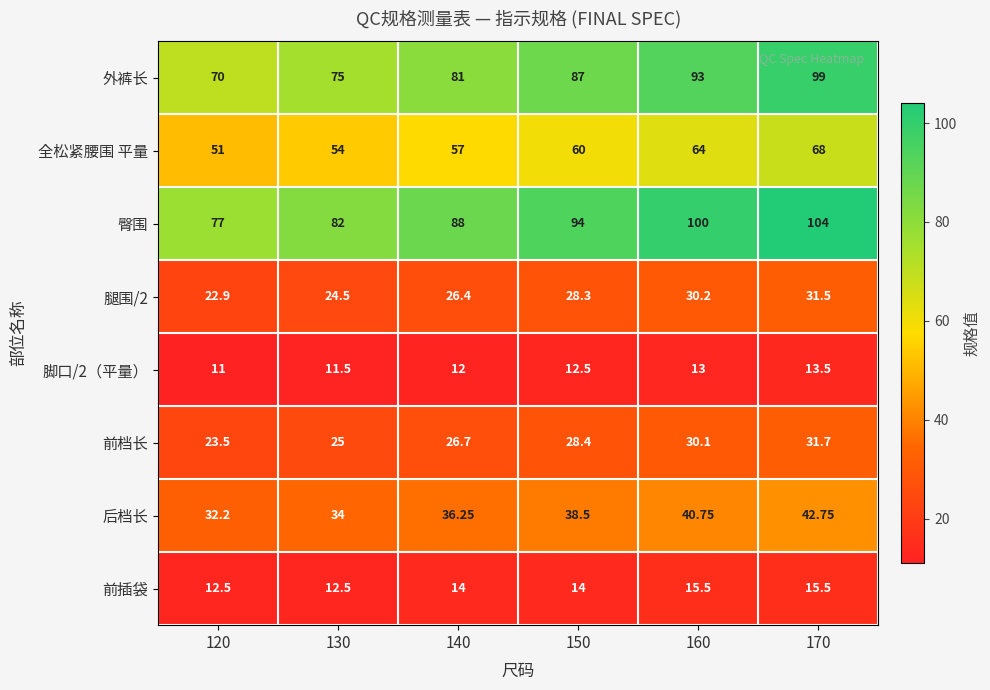

List the series in order of their peak value, lowest first.

脚口/2（平量）, 前插袋, 腿围/2, 前档长, 后档长, 全松紧腰围 平量, 外裤长, 臀围